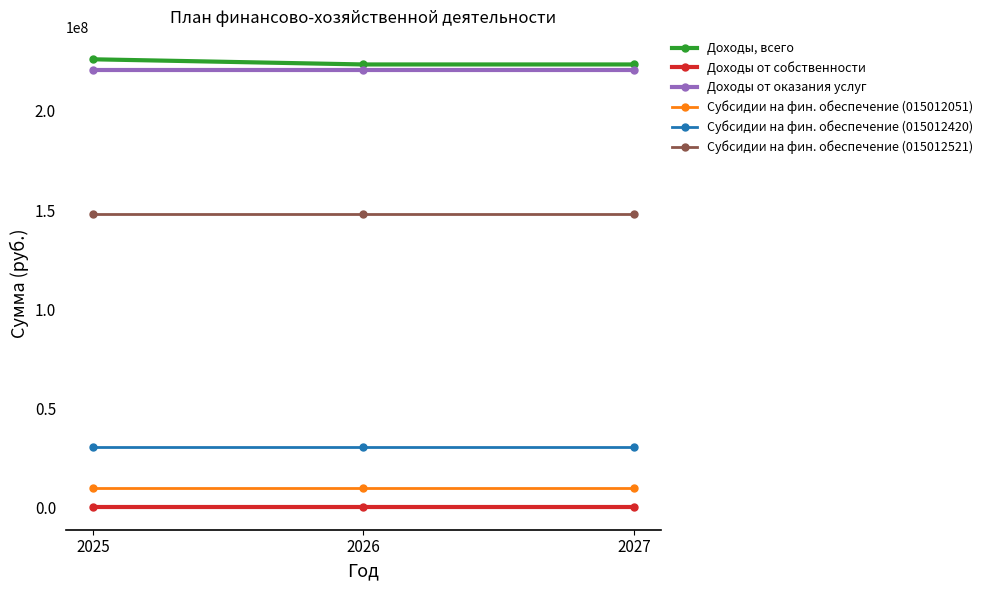

What is the average value of the Субсидии на фин. обеспечение (015012521) series?

147859500.0